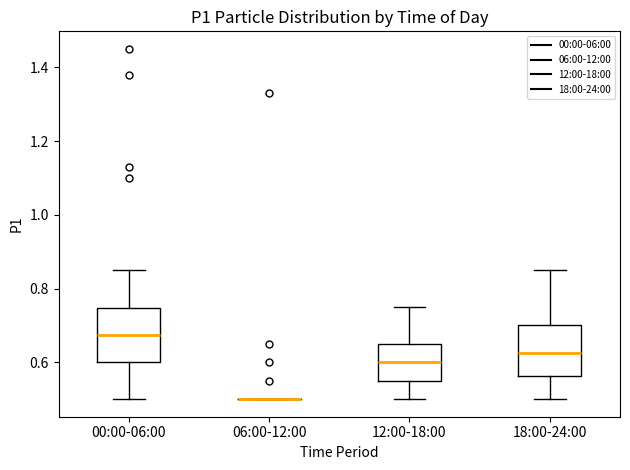

Reading left to right, transcribe this box plot: for each box, give where its median line is, the range the box spans, and where its two whiskers end, as read against the y-axis. The values are not printed on the chart, so give them approximately, as read against the axis.

00:00-06:00: median 0.68, box 0.60 to 0.74, whiskers 0.50 to 0.86
06:00-12:00: box collapsed to a line at 0.50, whiskers 0.50 to 0.50
12:00-18:00: median 0.60, box 0.56 to 0.66, whiskers 0.50 to 0.76
18:00-24:00: median 0.62, box 0.56 to 0.70, whiskers 0.50 to 0.86